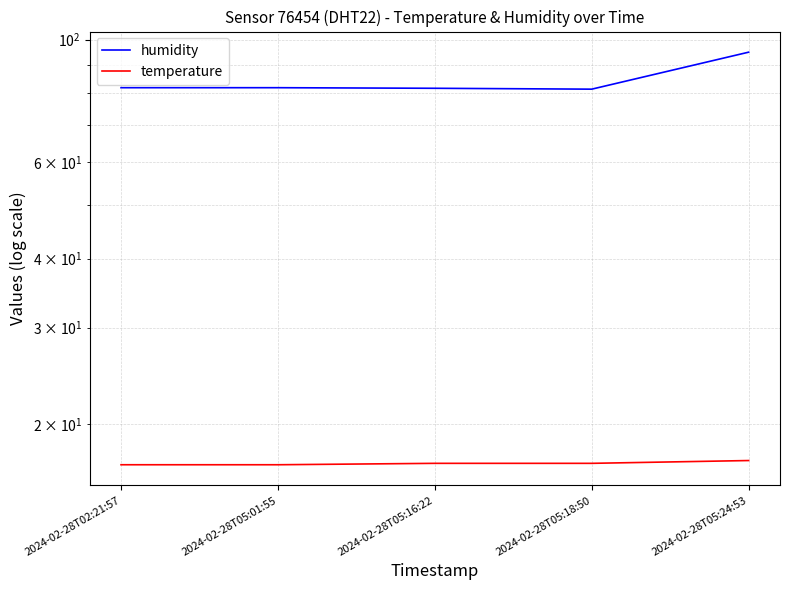

List the series in order of their peak value, highest first.

humidity, temperature